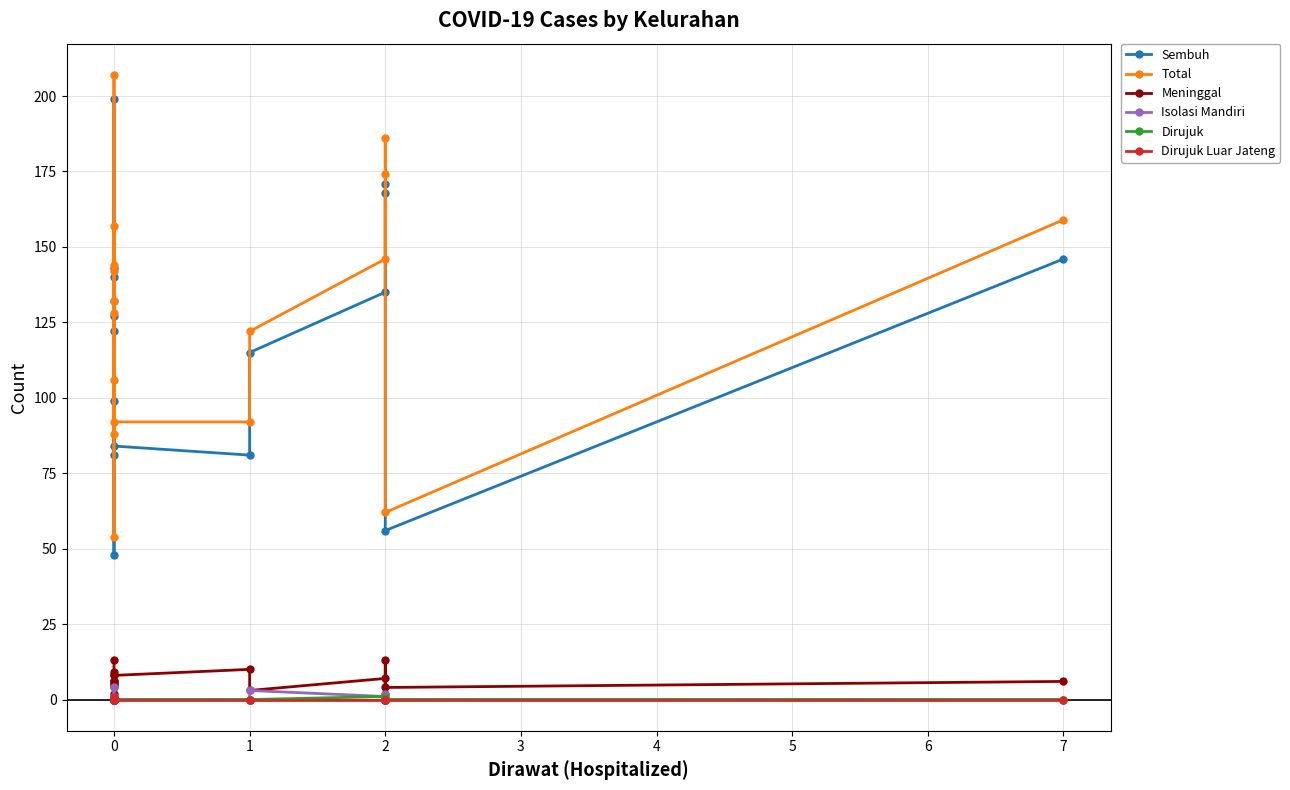

True or false: Sembuh and Dirujuk Luar Jateng cross at least once.

False